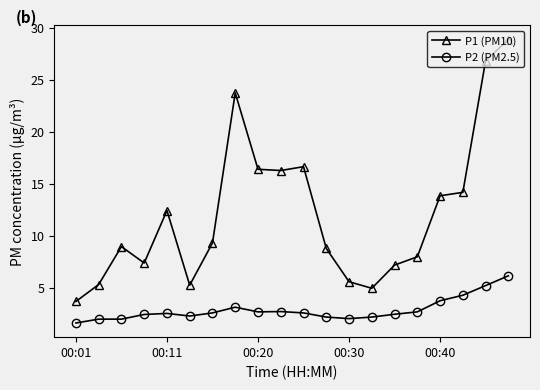

What is the maximum value for P1 (PM10)?

28.9